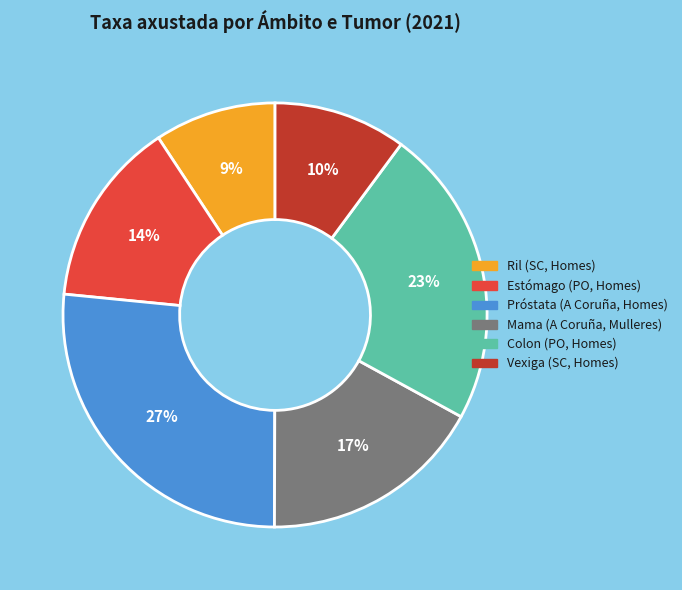

Does any single category account for the majority?

No